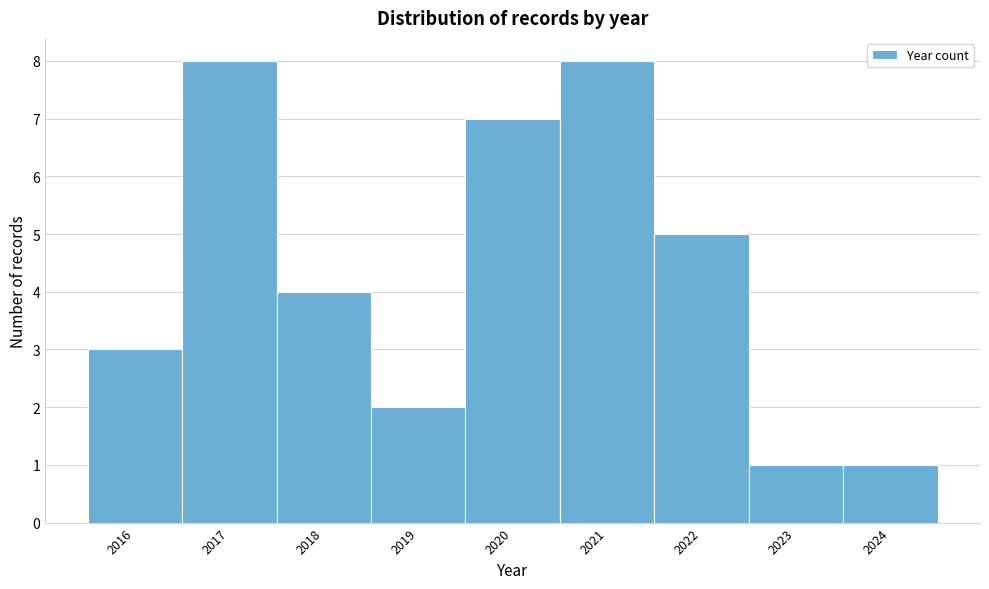

How tall is the bar that spans 2021.5 to 2022.5 on the x-axis? The values are not printed on the chart, so give them approximately, as read against the axis.

5